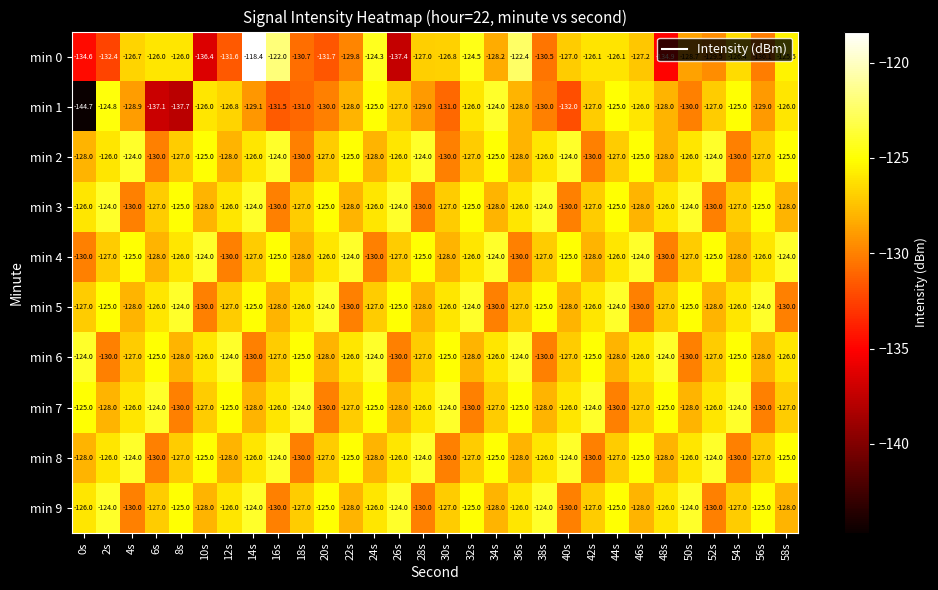

The min 5 series shows -167.9 at 56s. True or false?

False